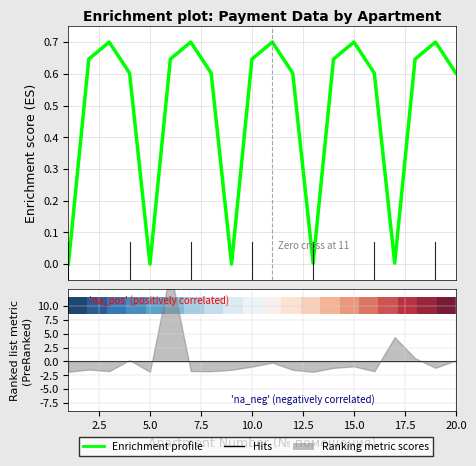

Which series has the widest spread of values?

10.0